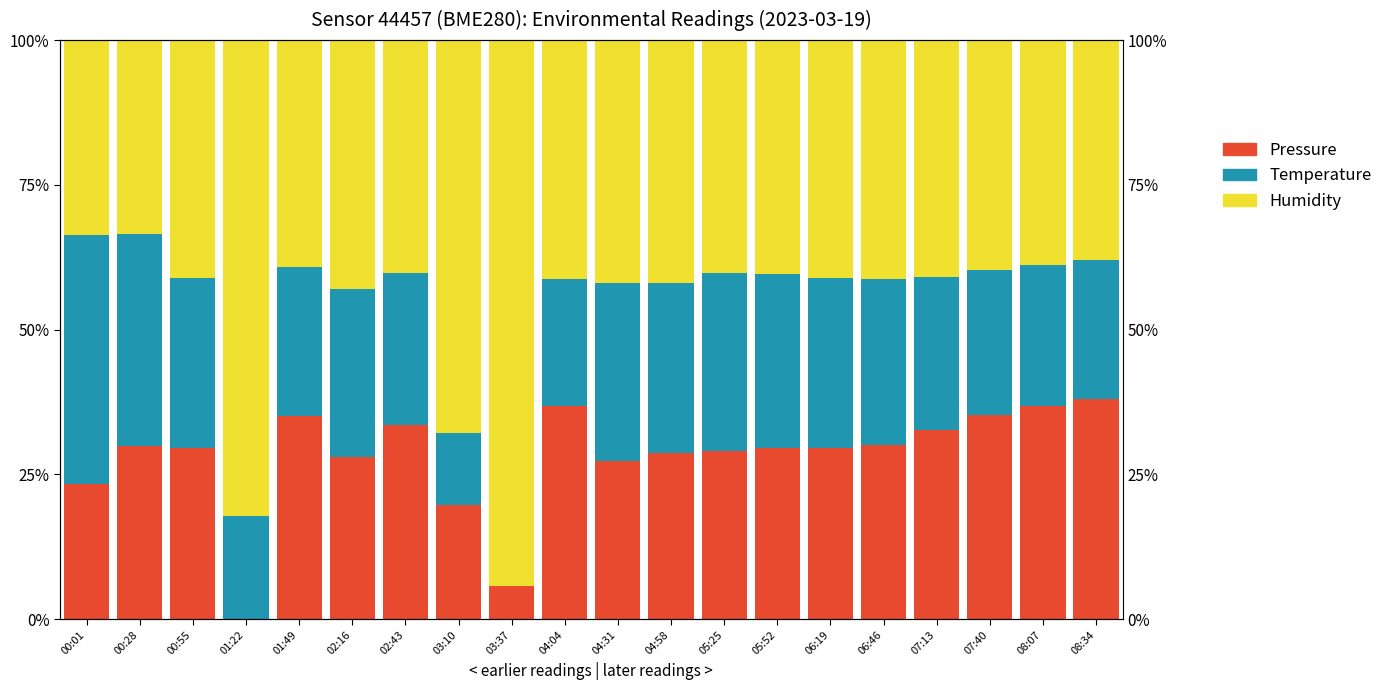

How many values in Temperature are above zero?

19